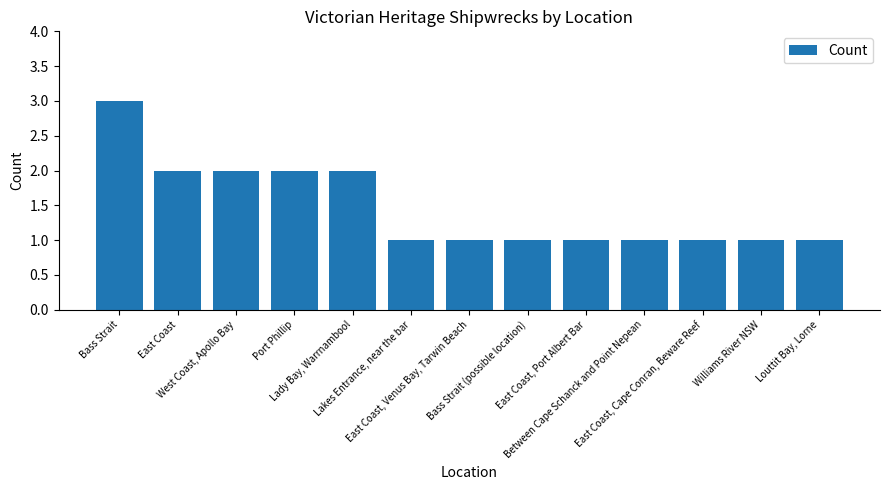

Count the values in the range 1 to 2.

12